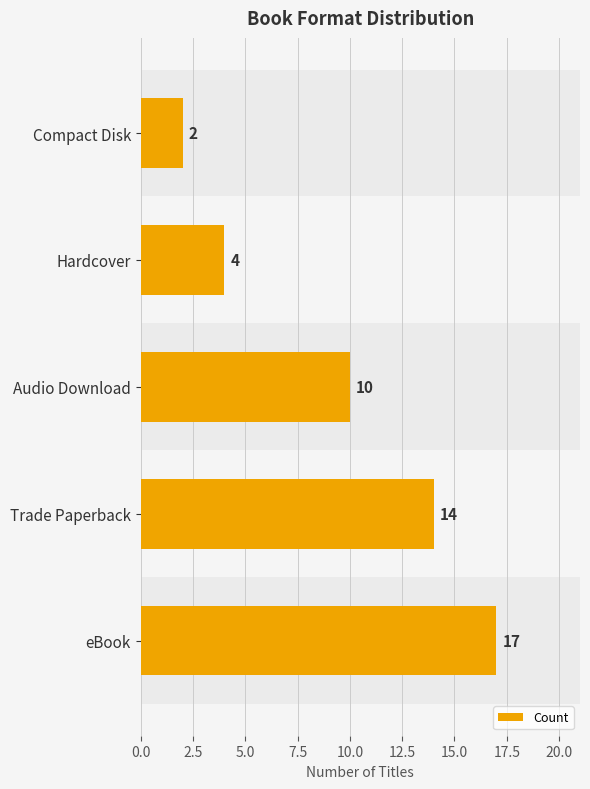

Rank the categories by value from lowest to highest.

Compact Disk, Hardcover, Audio Download, Trade Paperback, eBook